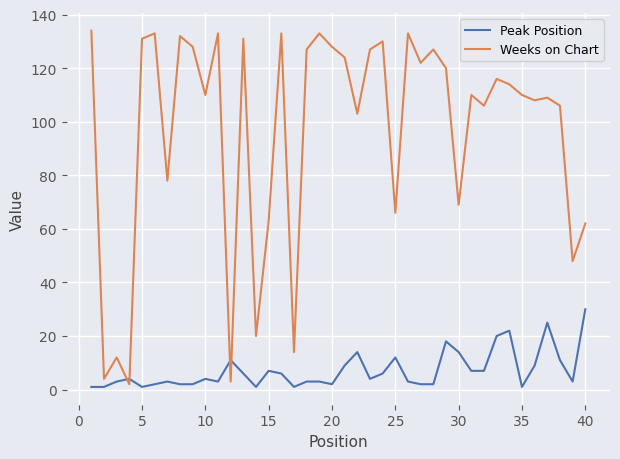

List the series in order of their overall mean, lowest first.

Peak Position, Weeks on Chart